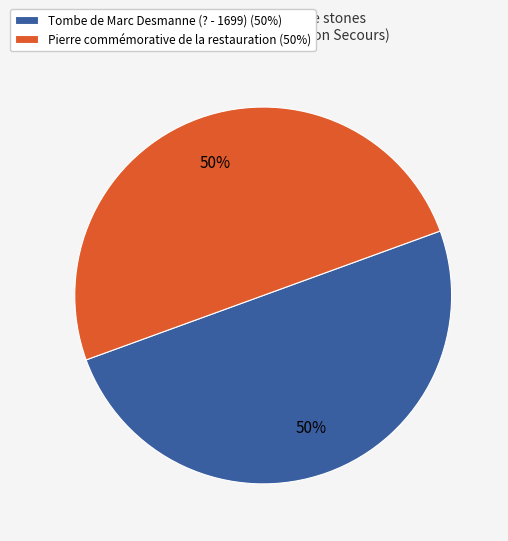

To the nearest percent, what portion does Tombe de Marc Desmanne (? - 1699) (50%) represent?

50%